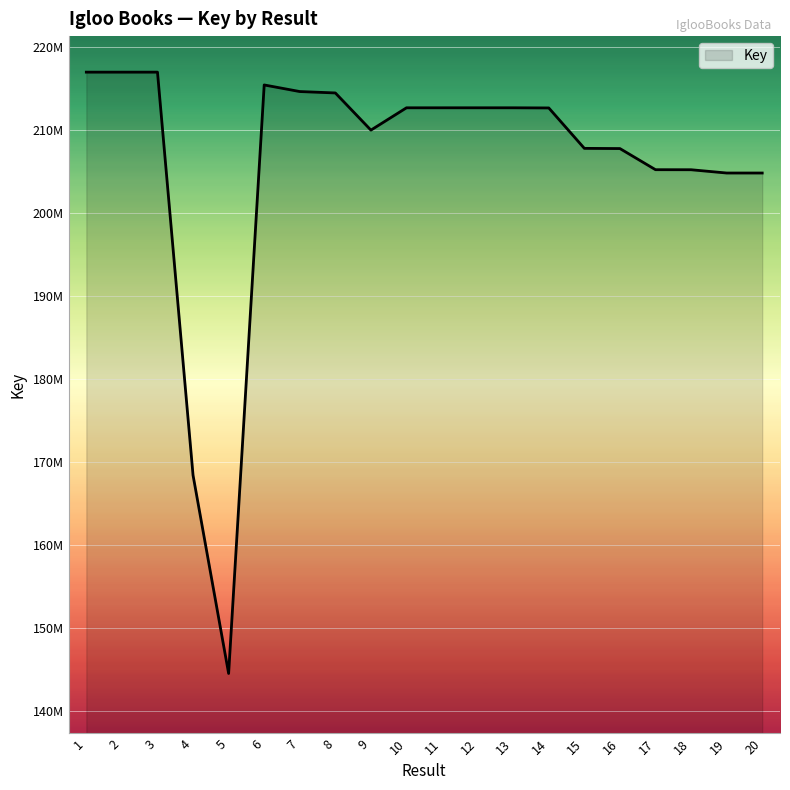

List the labels in order of value, largest first.

3, 2, 1, 6, 7, 8, 12, 13, 11, 10, 14, 9, 15, 16, 17, 18, 20, 19, 4, 5